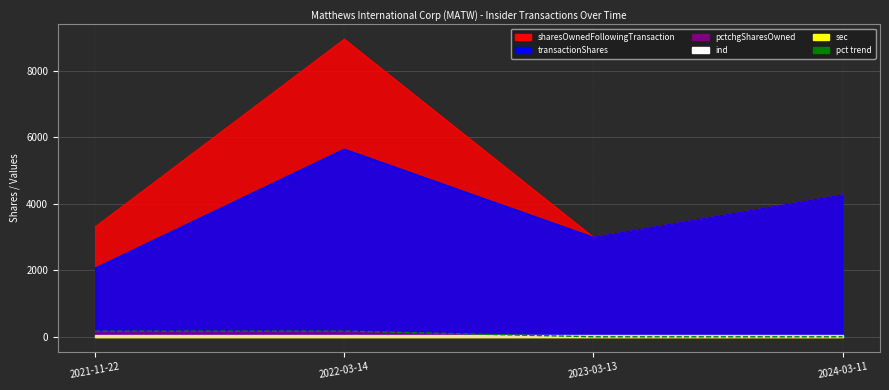

What is the label of the 3rd point from the left?

2023-03-13